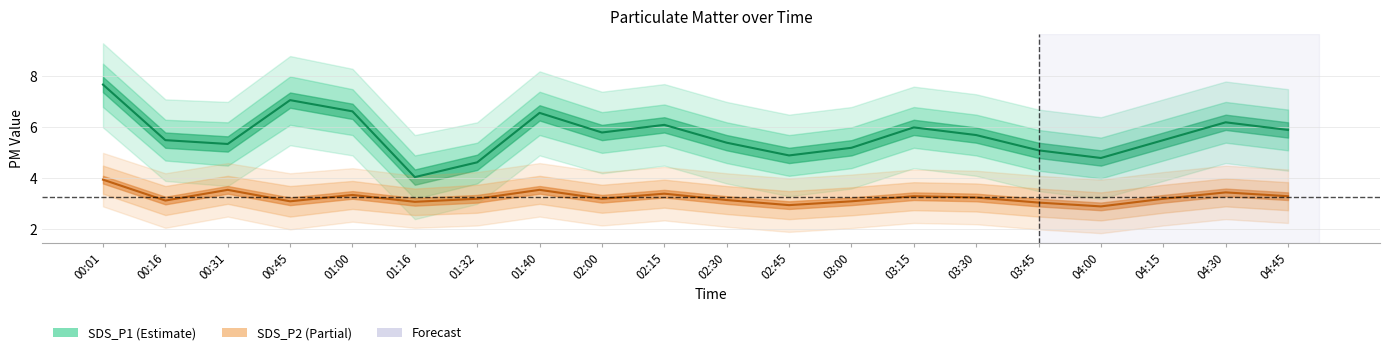

In SDS_P1_lower, how many points are higher than both neighbors (excluding endpoints)?

5